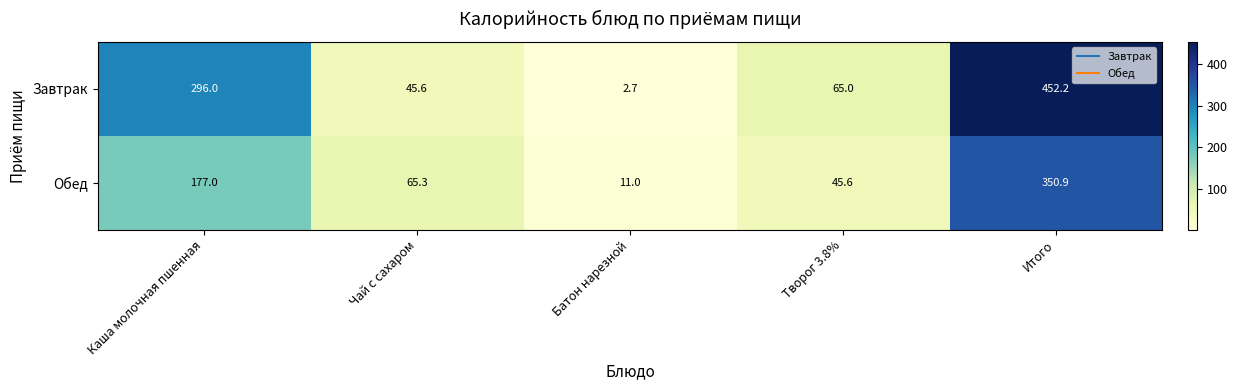

Which series has the widest spread of values?

Завтрак